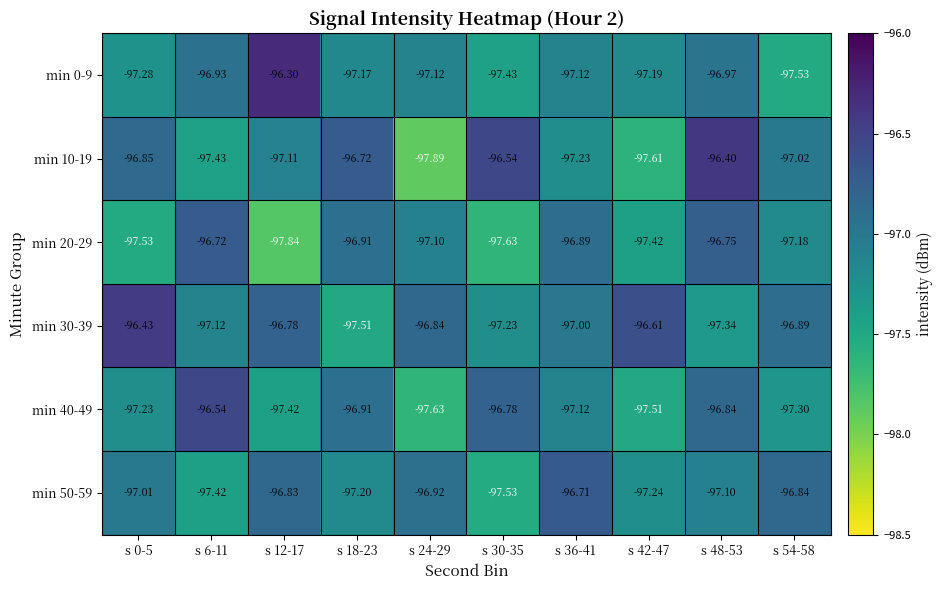

Is the value of min 50-59 at s 42-47 greater than the value of min 10-19 at s 0-5?

No